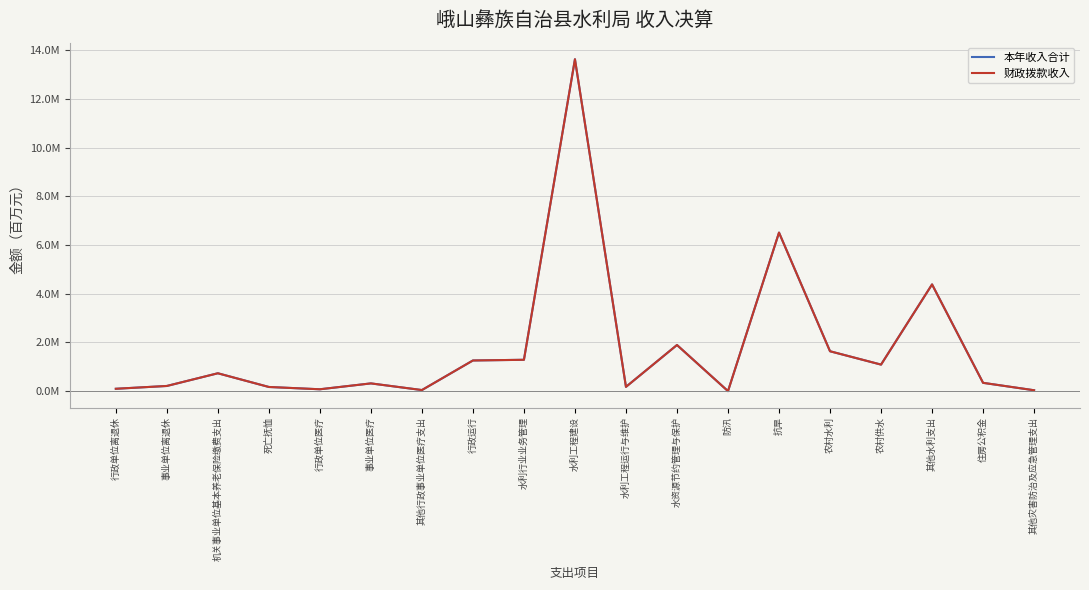

Which series has the widest spread of values?

本年收入合计